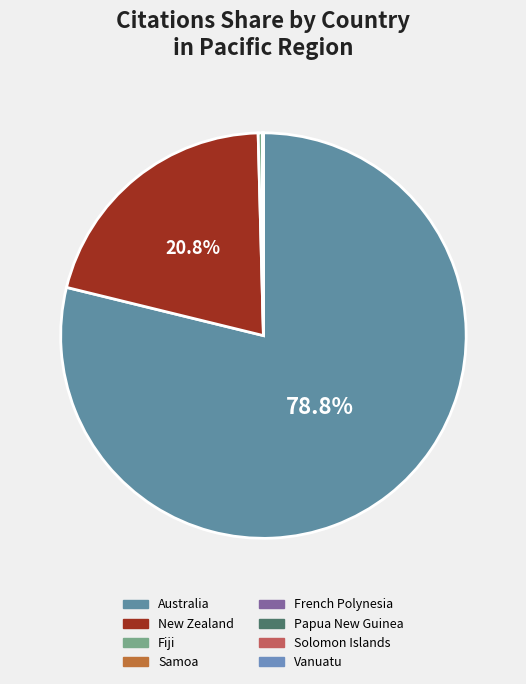

True or false: French Polynesia accounts for 12% of the total.

False